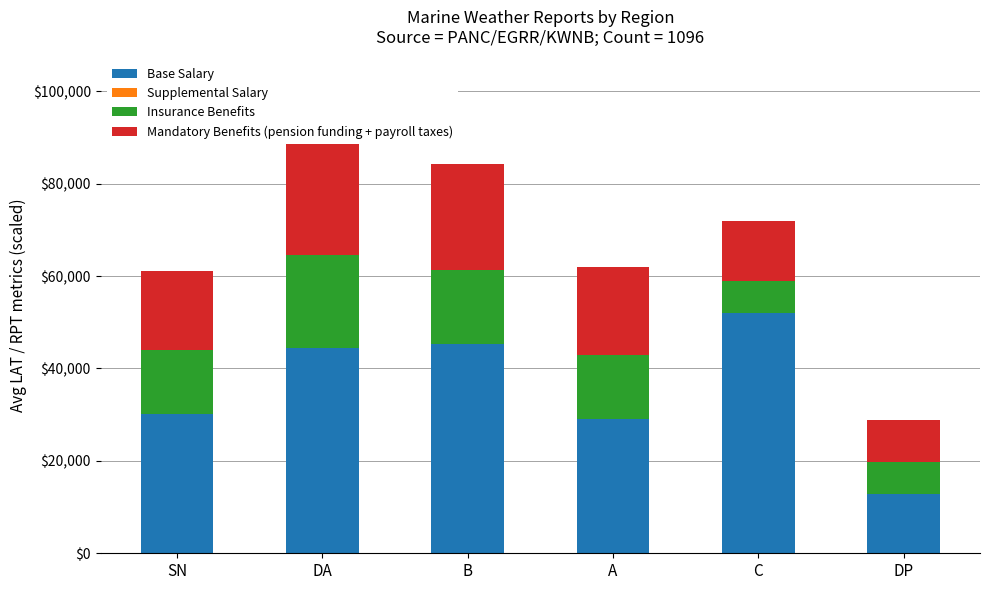

Rank the series at C from highest to lowest value.

Base Salary, Mandatory Benefits (pension funding + payroll taxes), Insurance Benefits, Supplemental Salary